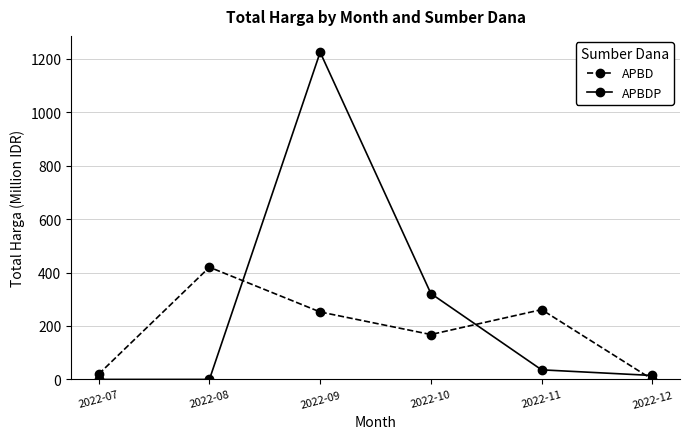

What is the value of the APBDP point at the 6th from the left?

14.8